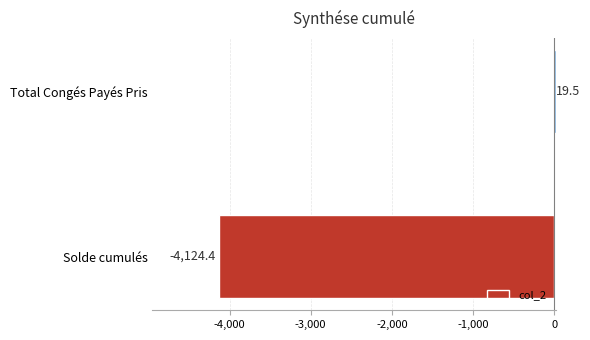

Rank the categories by value from lowest to highest.

Solde cumulés, Total Congés Payés Pris